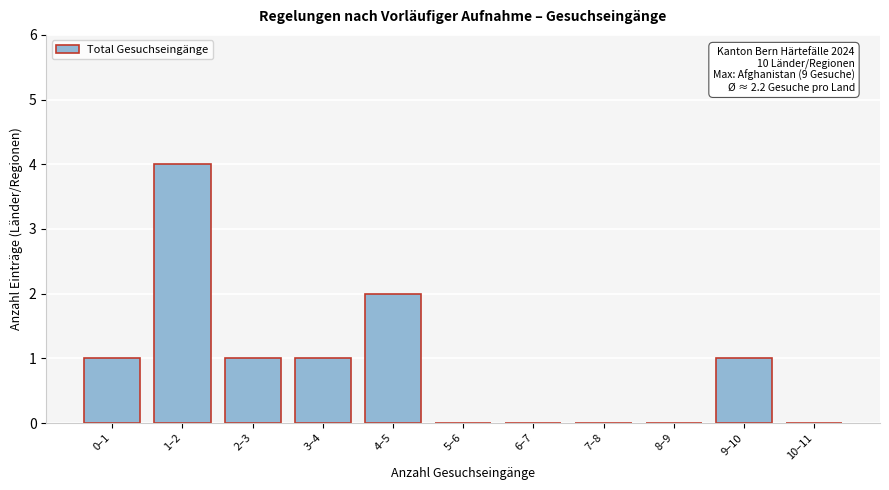

Reading right to left, what are all the values shown in this chart?

10–11=0	9–10=1	8–9=0	7–8=0	6–7=0	5–6=0	4–5=2	3–4=1	2–3=1	1–2=4	0–1=1